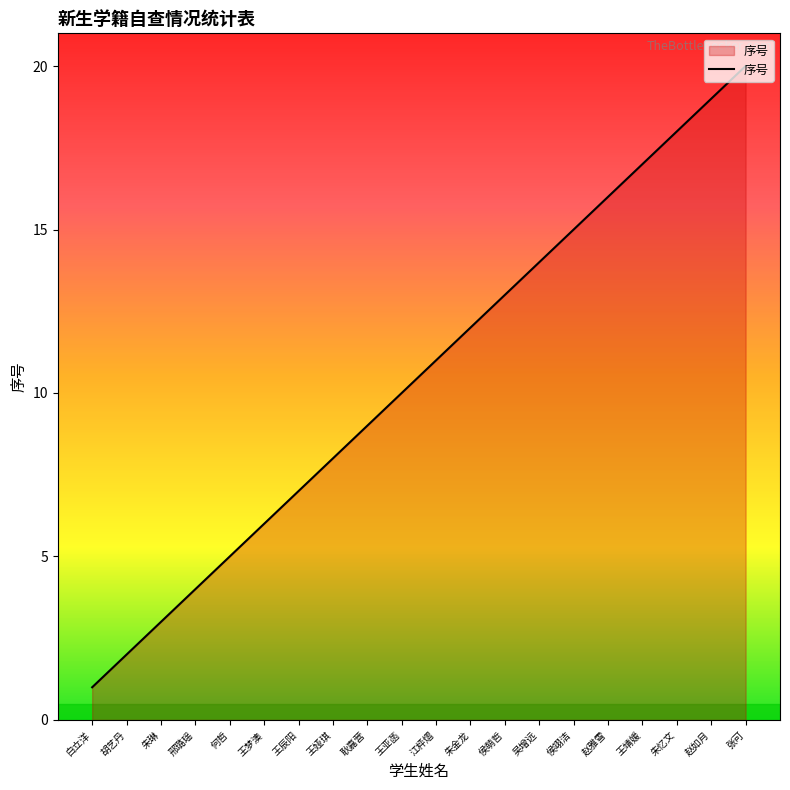

Reading left to right, list all the values displayed in this chart.

白立洋=1	胡艺丹=2	朱琳=3	邢璐瑶=4	何哲=5	王梦澳=6	王辰阳=7	王娅琪=8	耿嘉营=9	王亚菡=10	江枰熠=11	朱金龙=12	侯萌哲=13	吴增远=14	侯翊洁=15	赵雅雪=16	王靖媛=17	朱忆文=18	赵如月=19	张可=20